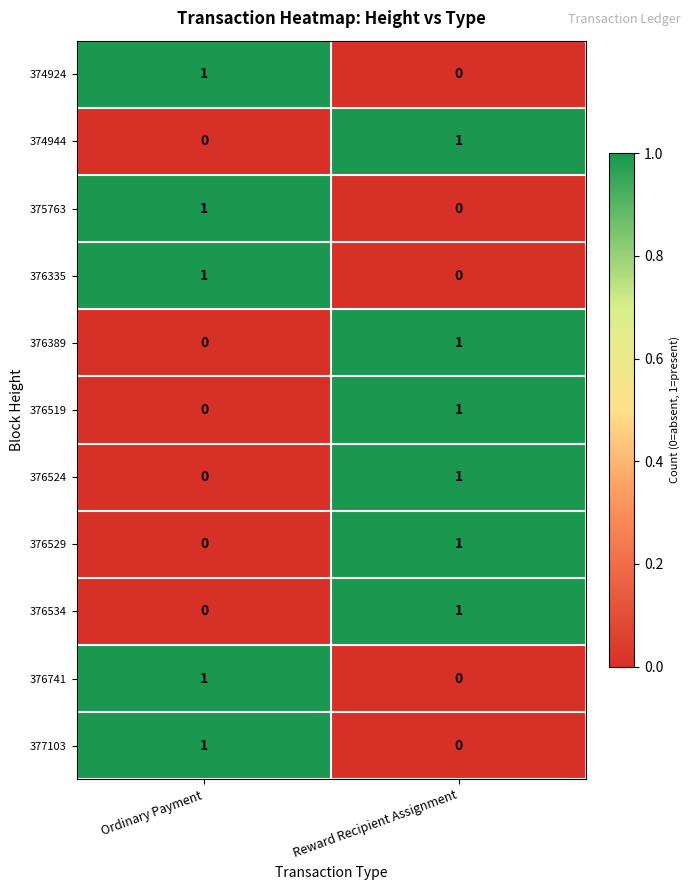

At which category is the sum across all series the highest?

Reward Recipient Assignment